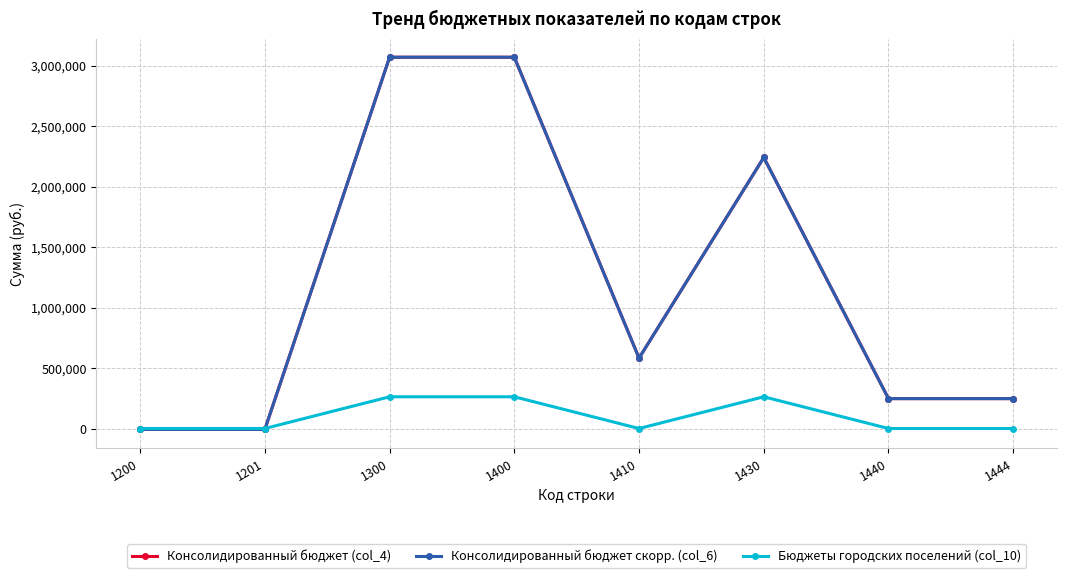

Does the chart have visible grid lines?

Yes